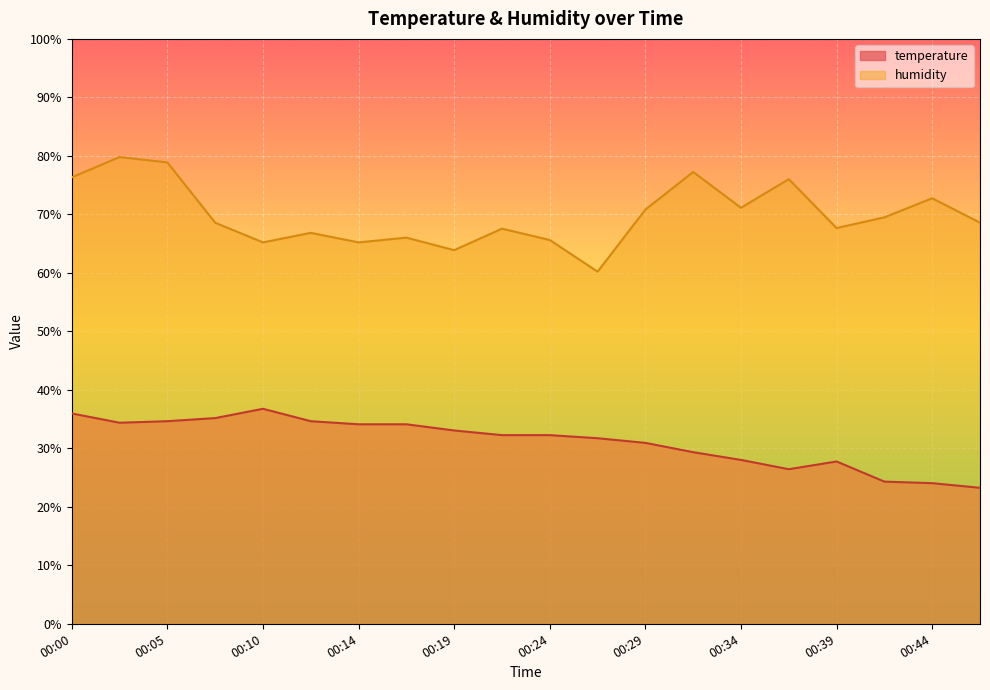

What is the difference between the second highest and minimum values in the temperature series?

12.7